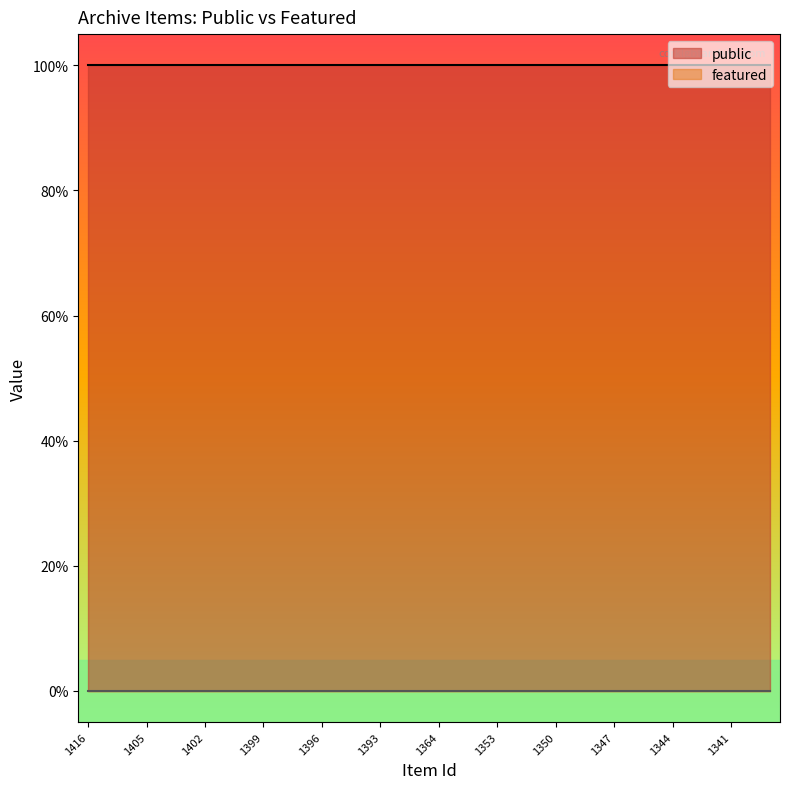

What is the difference between the highest and lowest values at 1397?

1